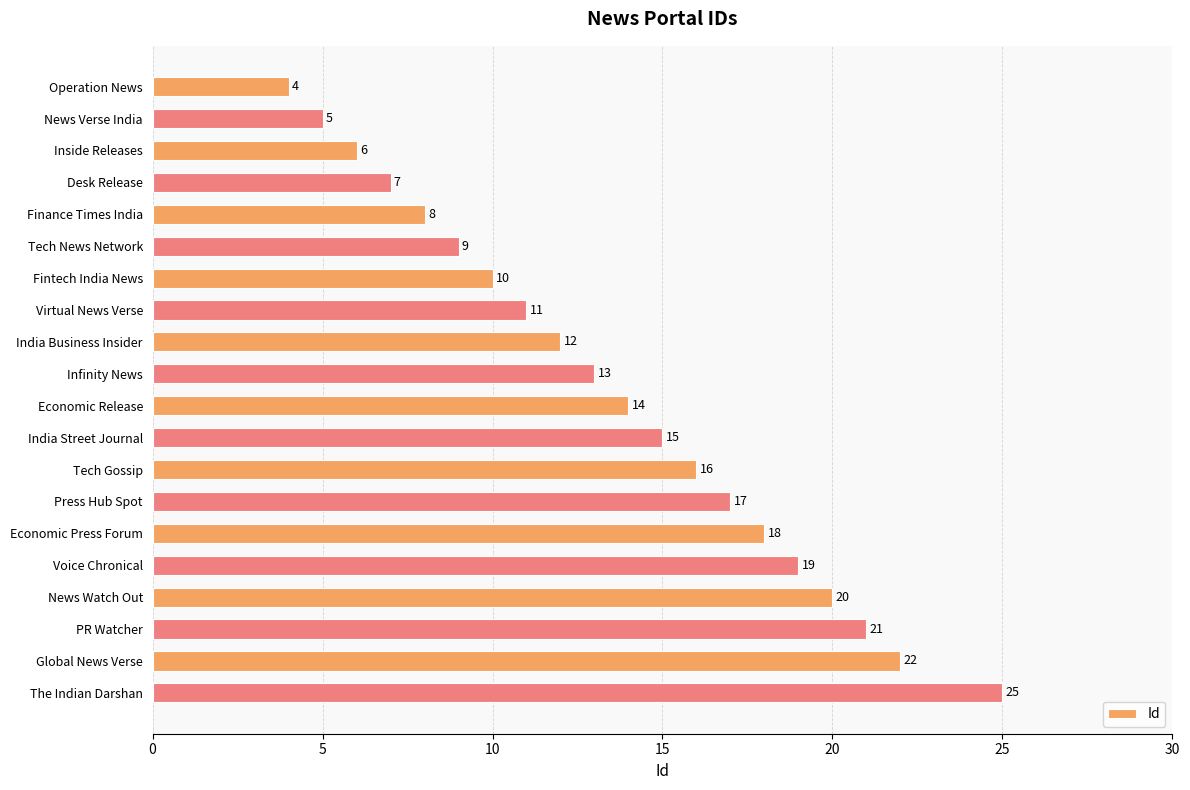

Does the chart contain stacked bars?

No